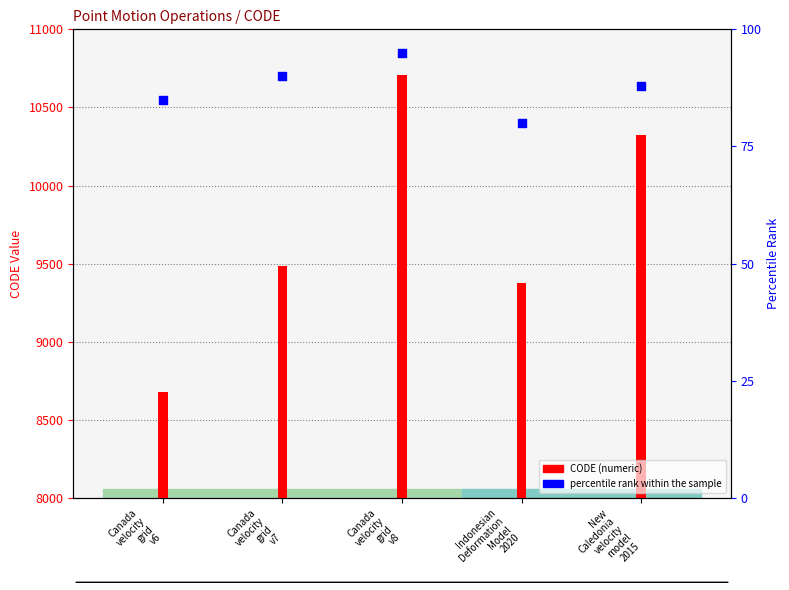

What are all the series names shown in the legend?

CODE, percentile rank within the sample